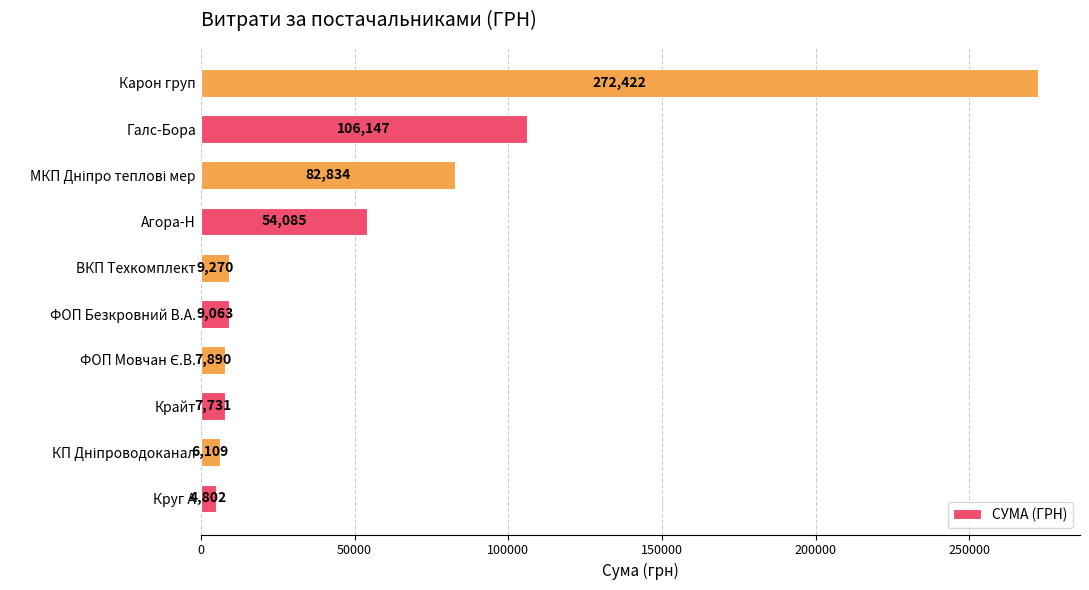

What is the average value?

56035.3